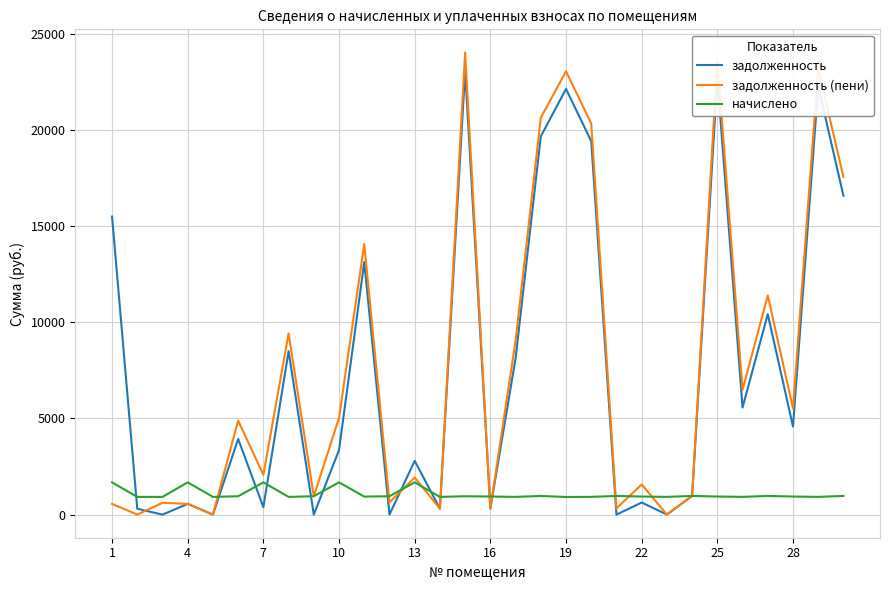

Rank the series by their maximum value, from highest to lowest.

задолженность (пени), задолженность, начислено